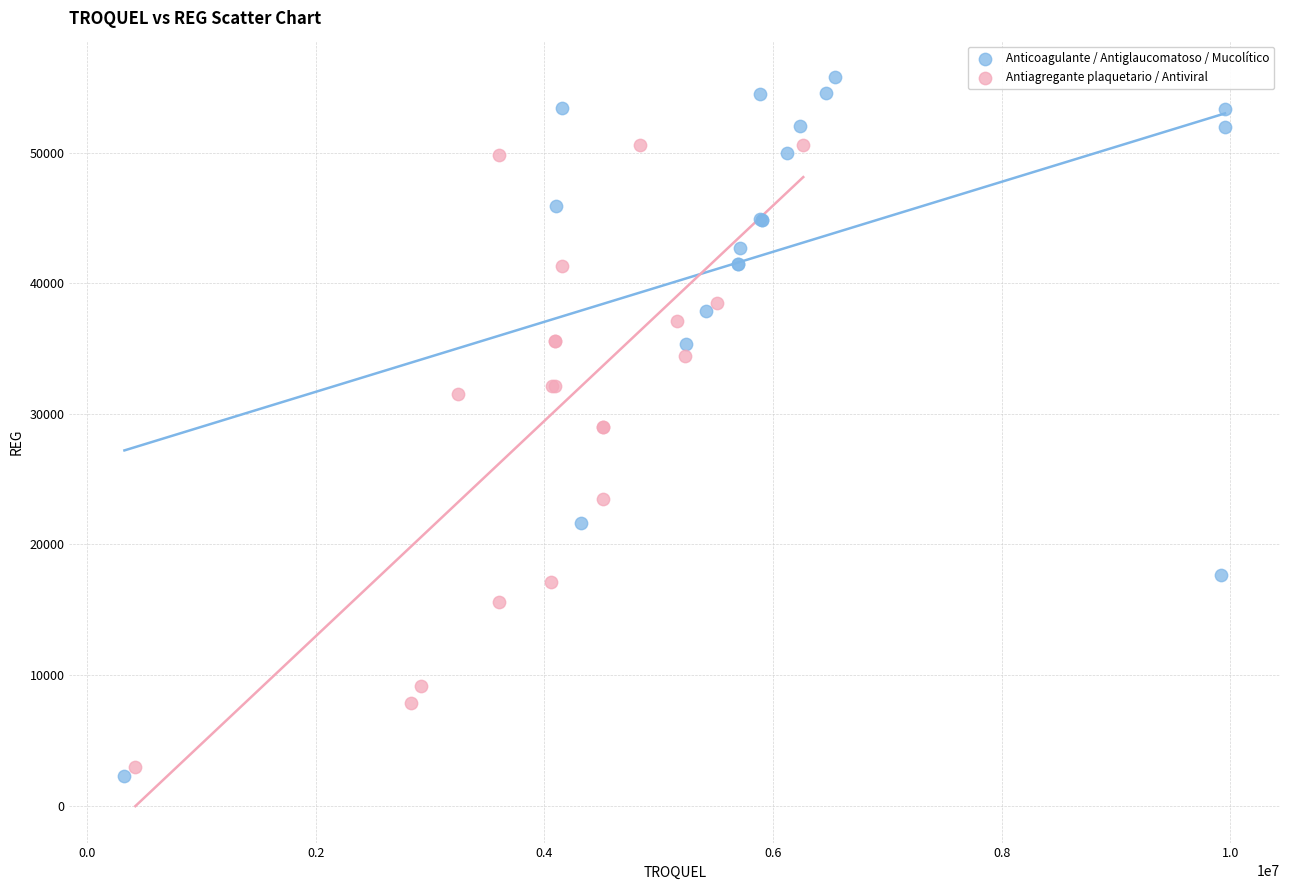

What are all the series names shown in the legend?

Anticoagulante / Antiglaucomatoso / Mucolítico, Antiagregante plaquetario / Antiviral